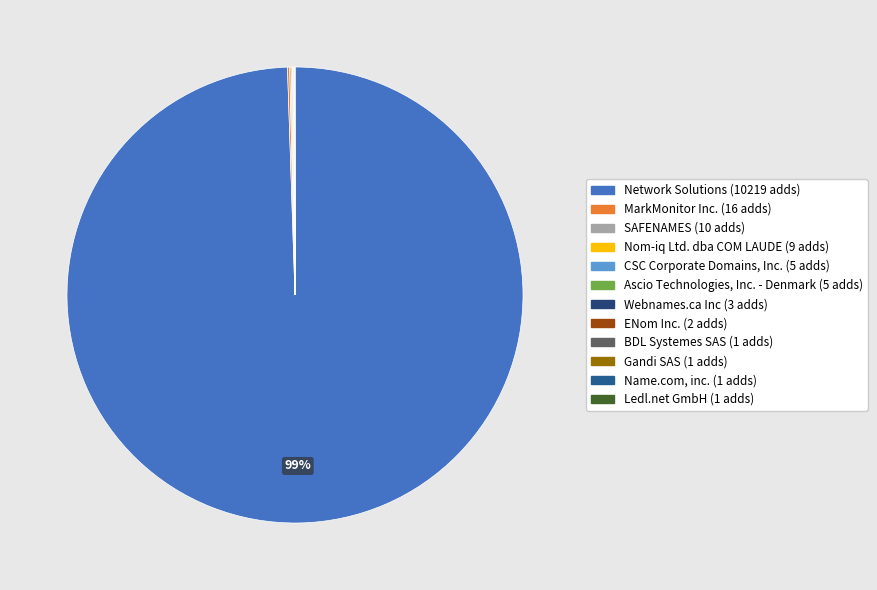

What is the largest slice in the pie chart?

Network Solutions